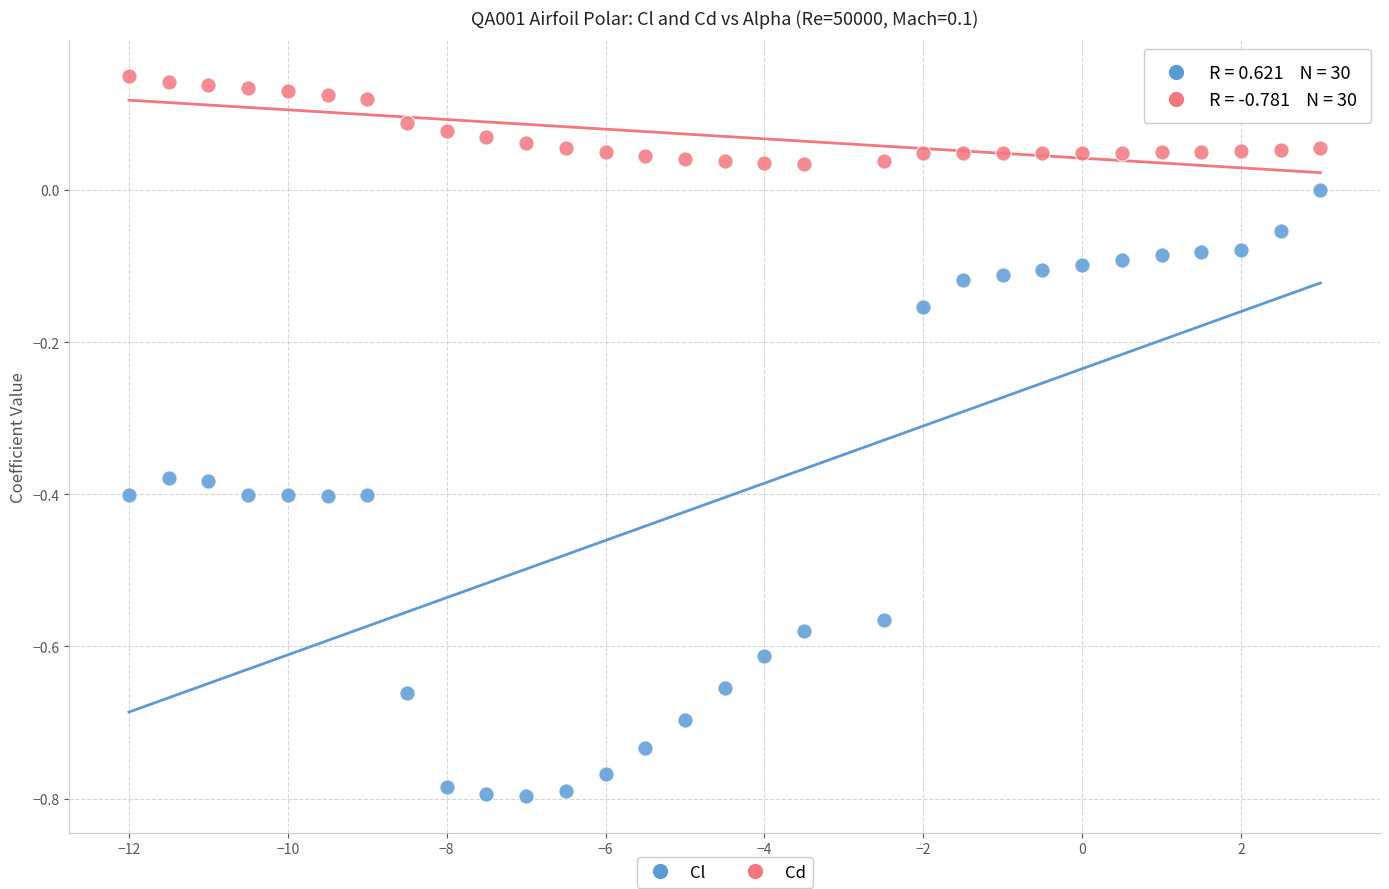

Across all data points, what is the range of X values (max minus min)?

15.0